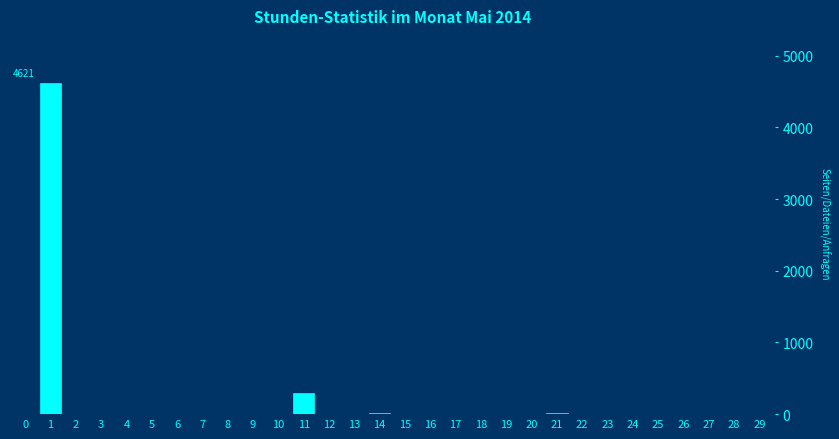

The value at 19 is 2966. True or false?

False